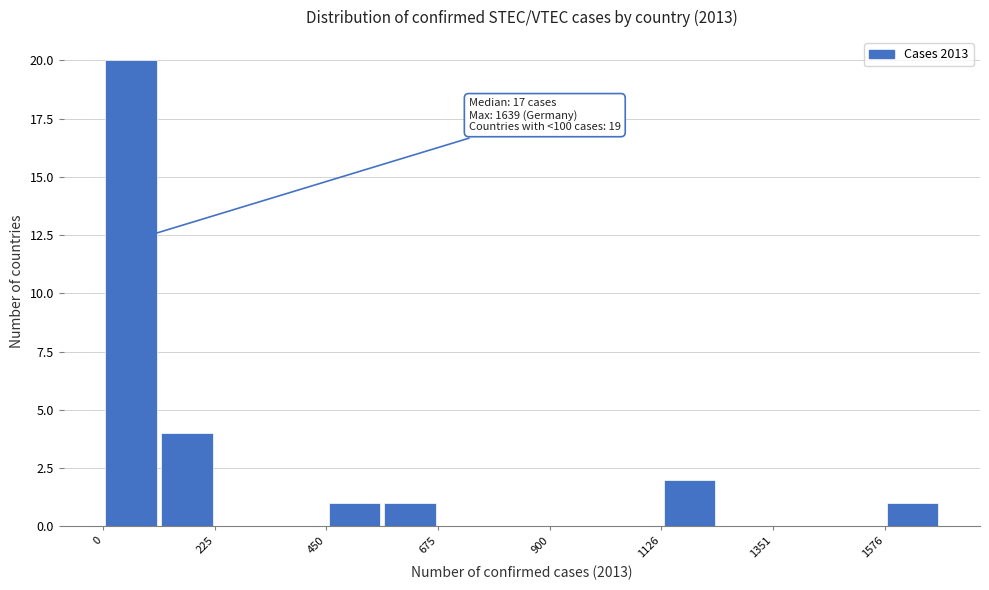

Read against the x-axis, roughly where is the centre of the tallest bar?

50